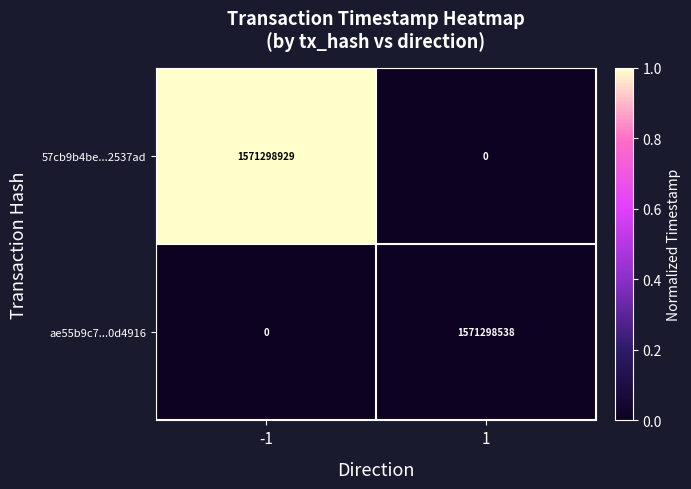

What is the sum of all 57cb9b4be...2537ad values?

1571298929